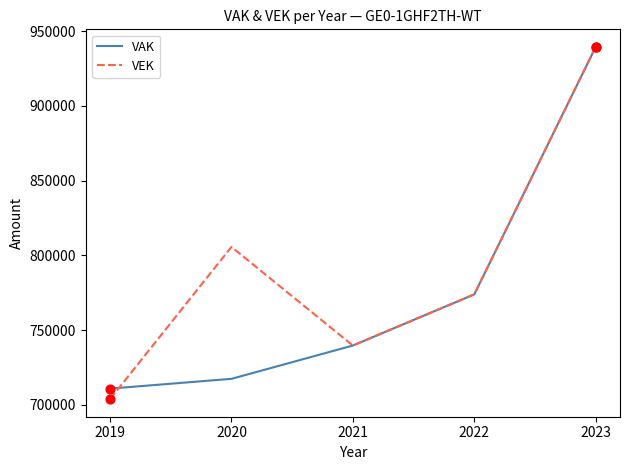

What are all the series names shown in the legend?

VAK, VEK